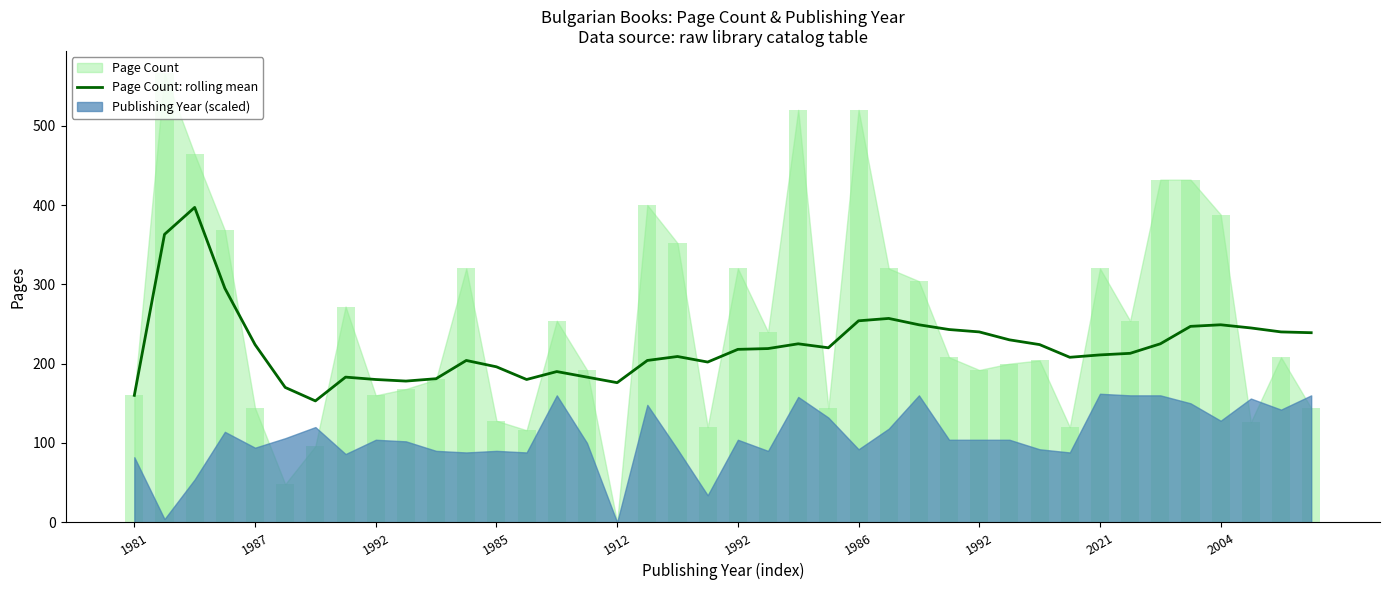

What is the sum of all values?

8884